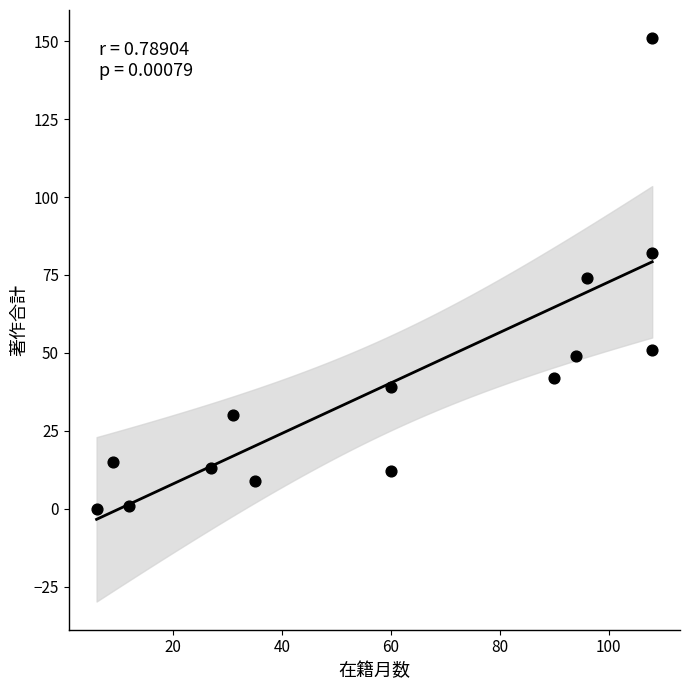

What is the range of Y values (max minus min)?

151